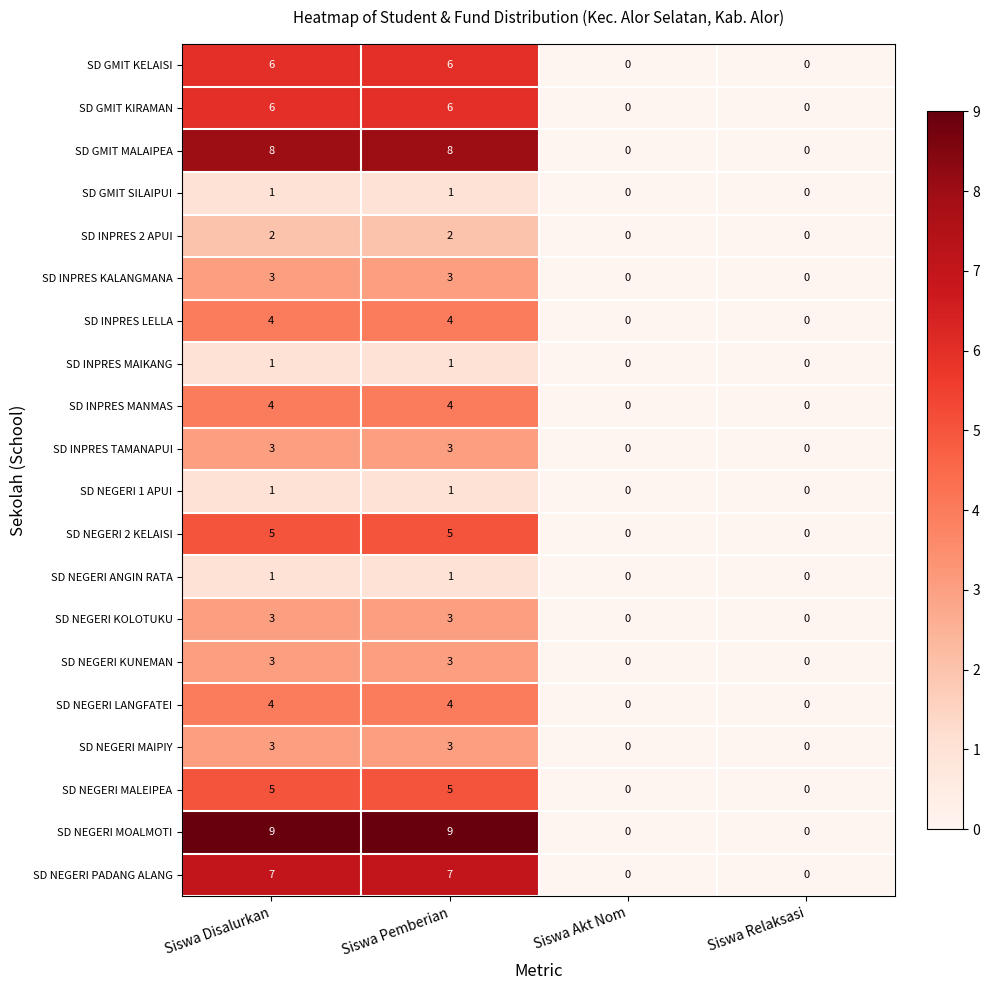

How many SD INPRES KALANGMANA values are between 0 and 3?

4